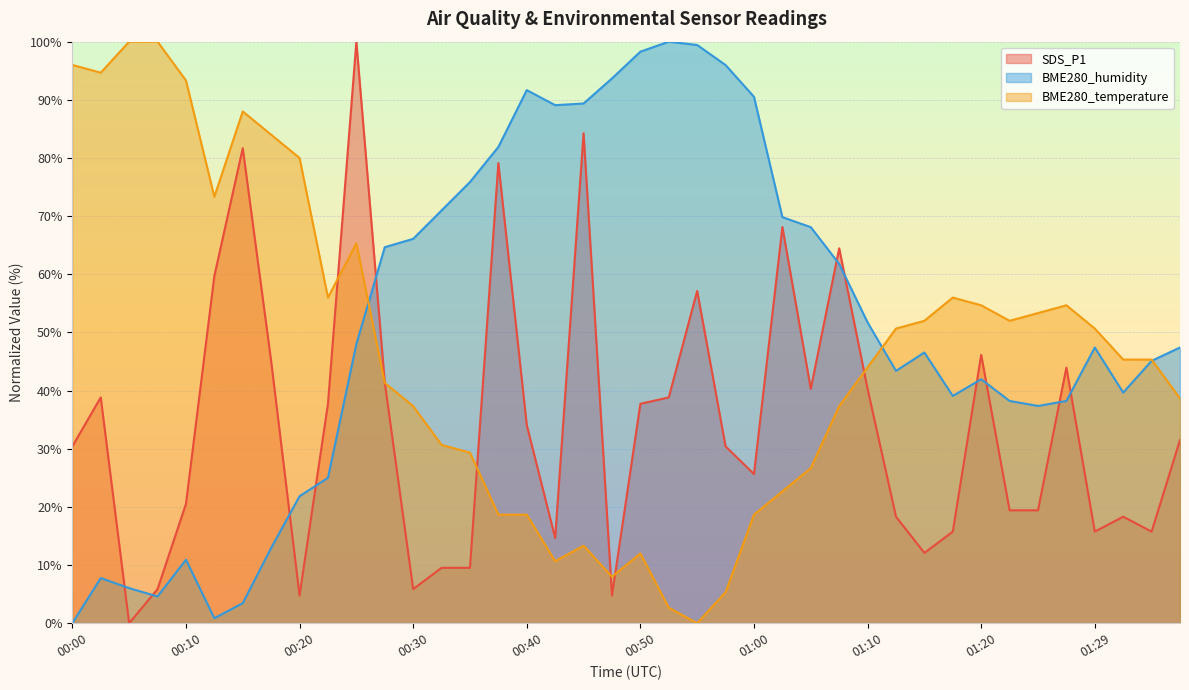

How many intersections are there between SDS_P1 and BME280_humidity?

11